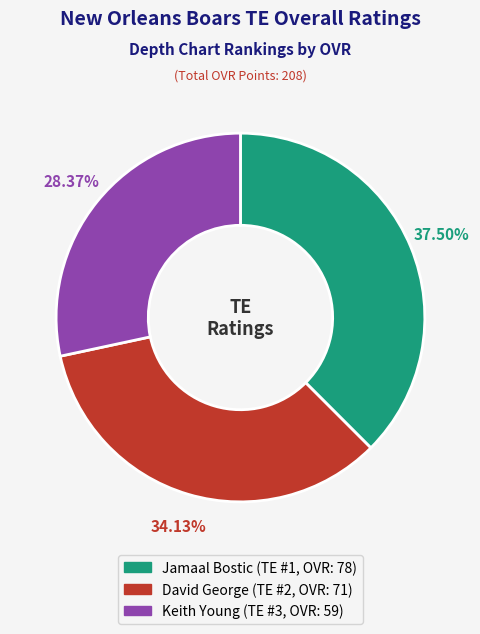

Is it true that David George is 28% of the pie?

False